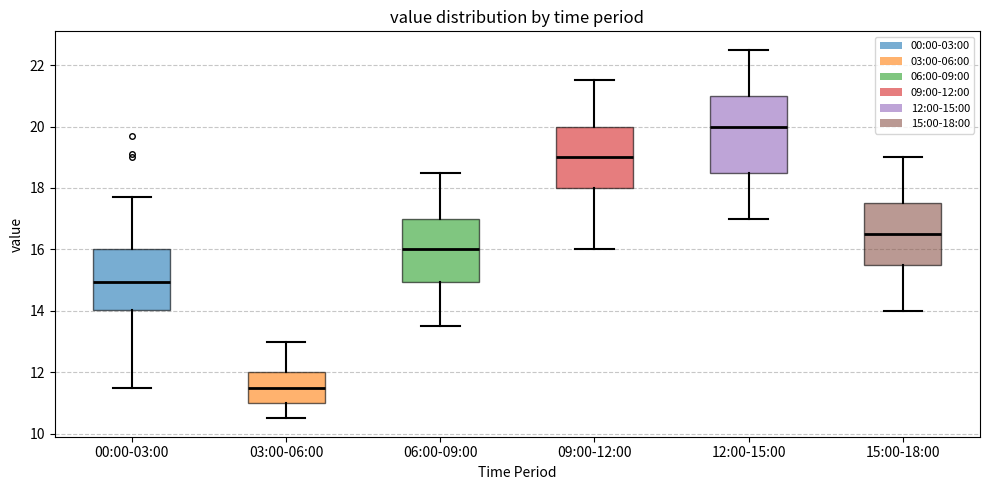

Reading left to right, read every box against the y-axis: the position of its median line, the range the box covers, and the ends of its whiskers. The values are not printed on the chart, so give them approximately, as read against the axis.

00:00-03:00: median 15.0, box 14.0 to 16.0, whiskers 11.6 to 17.8
03:00-06:00: median 11.6, box 11.0 to 12.0, whiskers 10.6 to 13.0
06:00-09:00: median 16.0, box 15.0 to 17.0, whiskers 13.6 to 18.6
09:00-12:00: median 19.0, box 18.0 to 20.0, whiskers 16.0 to 21.6
12:00-15:00: median 20.0, box 18.6 to 21.0, whiskers 17.0 to 22.6
15:00-18:00: median 16.6, box 15.6 to 17.6, whiskers 14.0 to 19.0